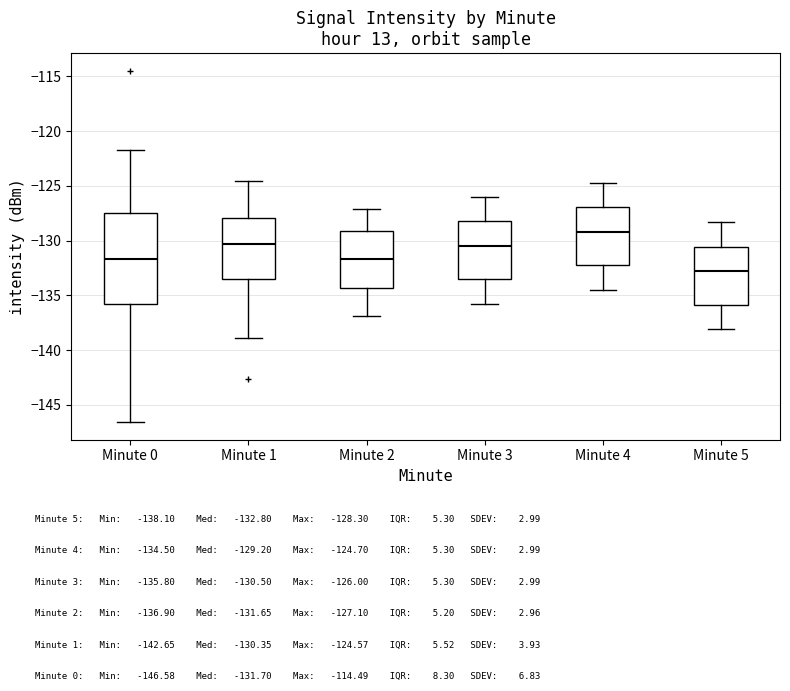

Which box has the highest median line?

Minute 4